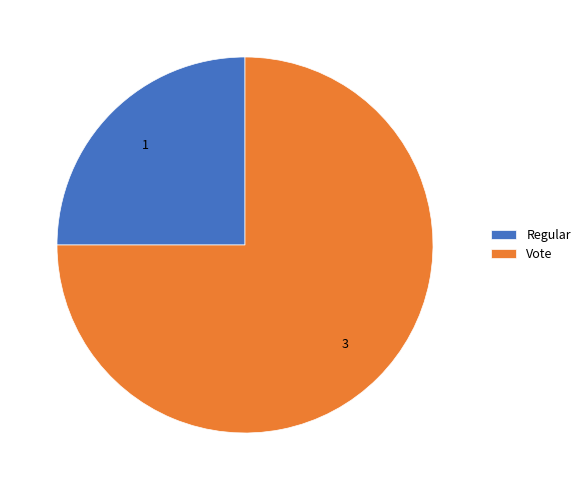

Is there a majority slice in this chart?

Yes